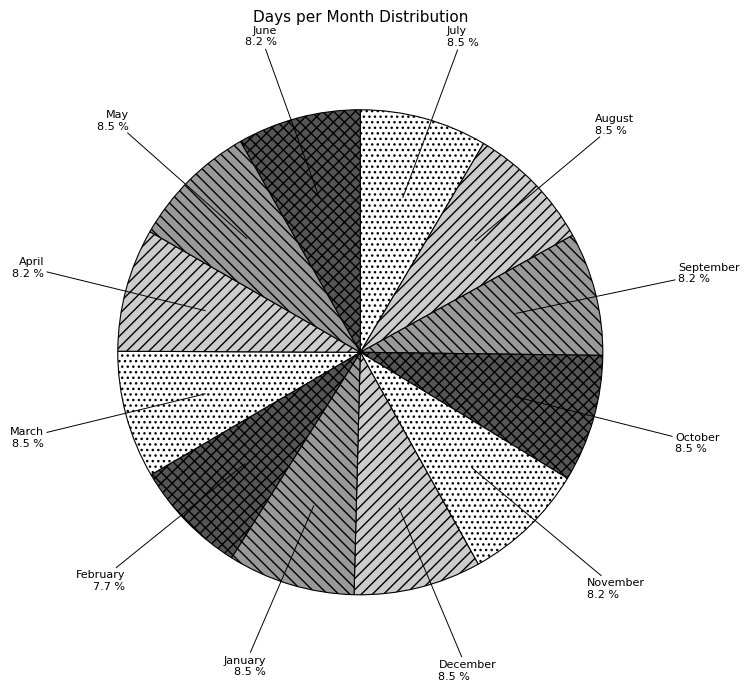

What is the smallest slice in the pie chart?

February